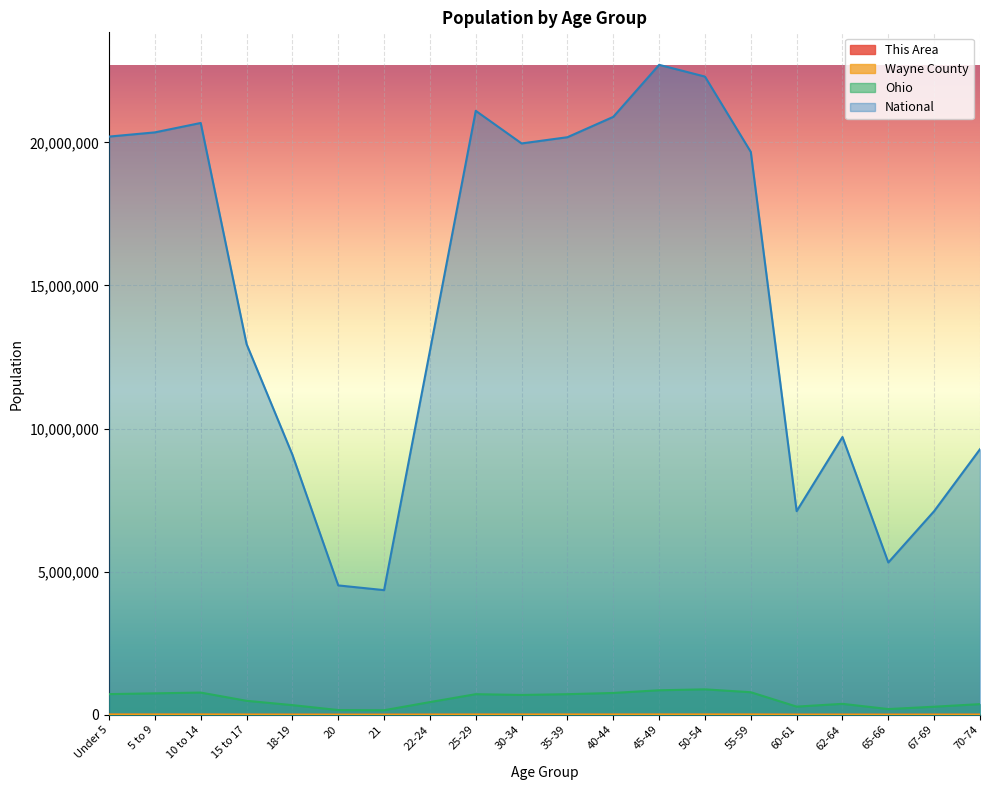

Is the value of National at 67-69 greater than the value of Wayne County at 10 to 14?

Yes